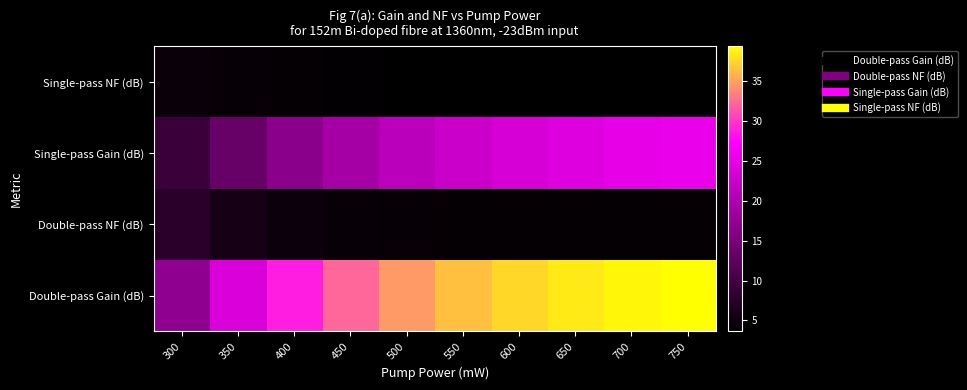

What is the total value across all series at 300?

38.6